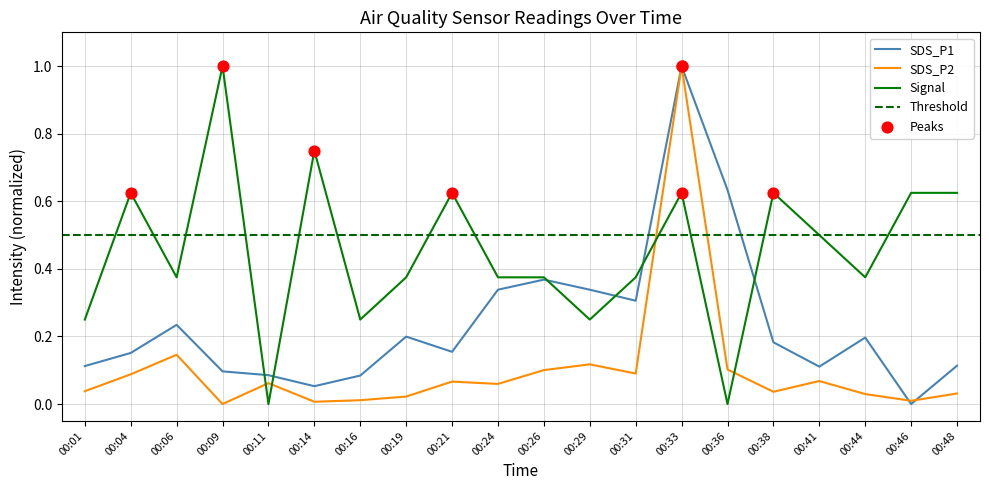

Is the value of Signal at 00:16 greater than the value of SDS_P2 at 00:09?

Yes